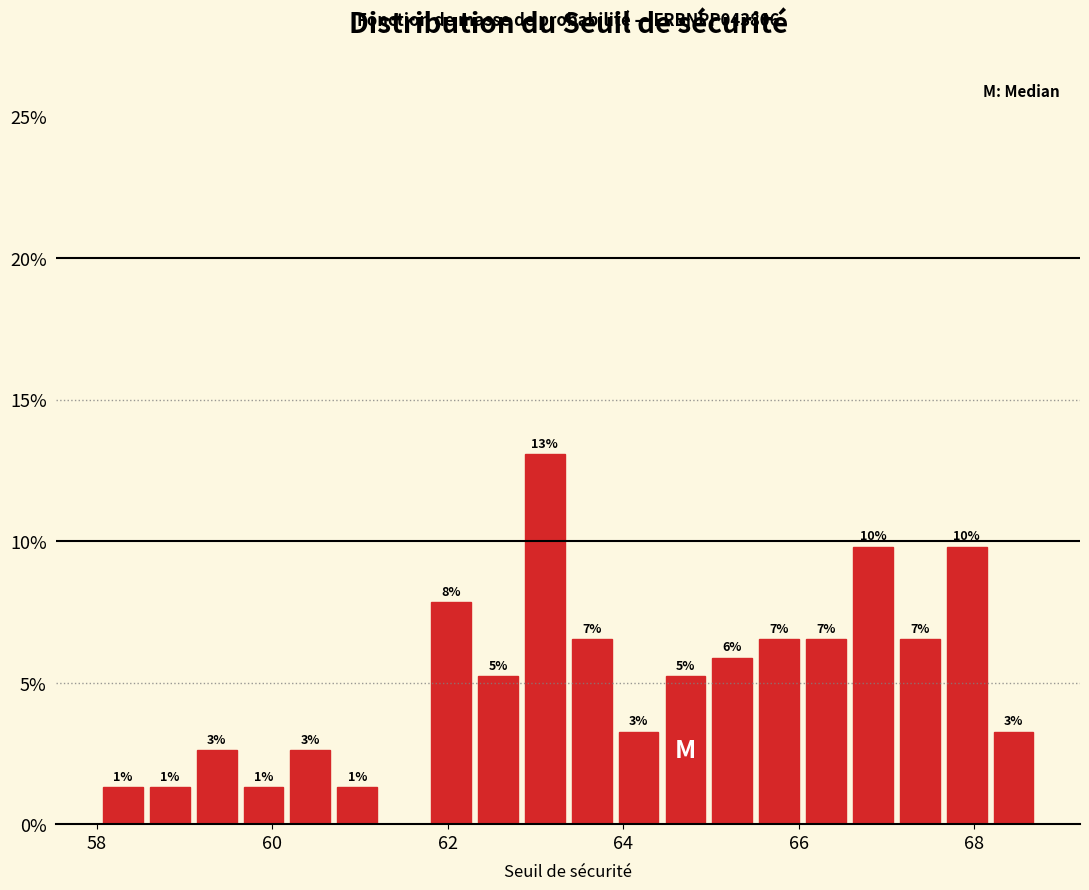

Around what value on the x-axis is the tallest bar? Give the approximate position of its centre, as read against the axis.

63.2